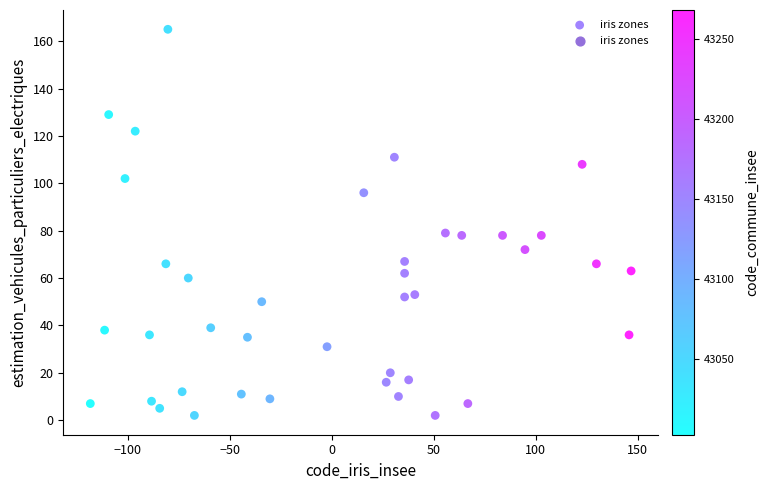

How many data points are displayed?

40